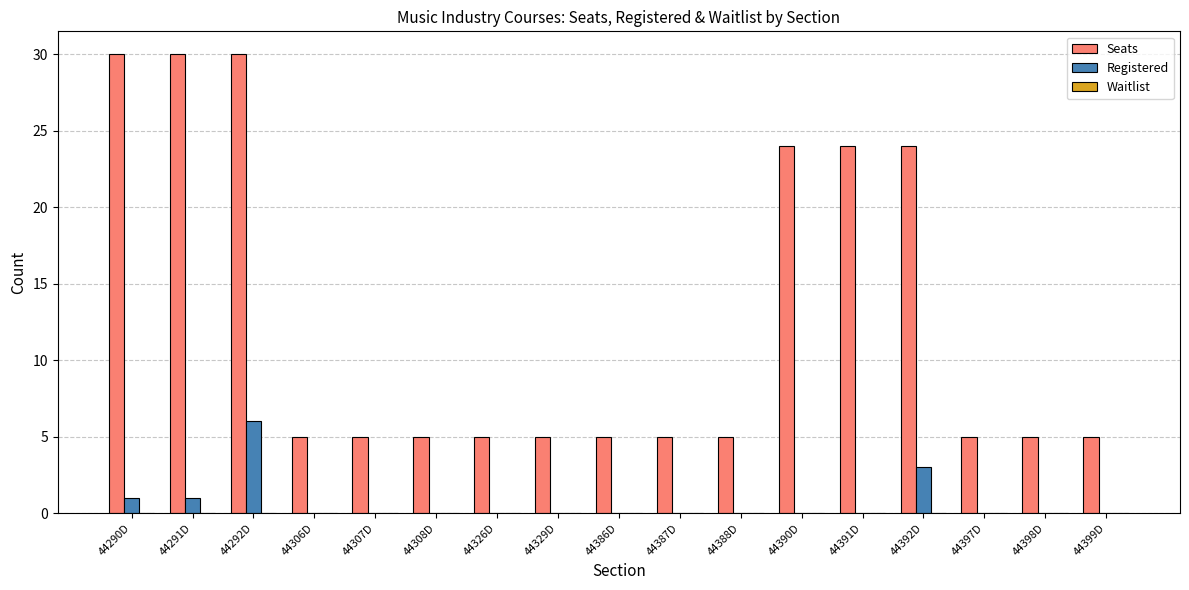

Is it true that Seats equals 24 at 44392D?

True